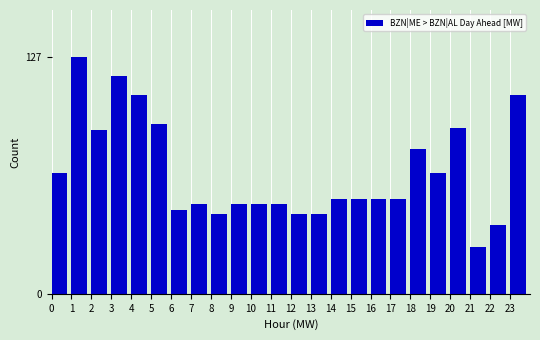

Reading right to left, extract all data points from this chart.

23=107	22=37	21=25	20=89	19=65	18=78	17=51	16=51	15=51	14=51	13=43	12=43	11=48	10=48	9=48	8=43	7=48	6=45	5=91	4=107	3=117	2=88	1=127	0=65